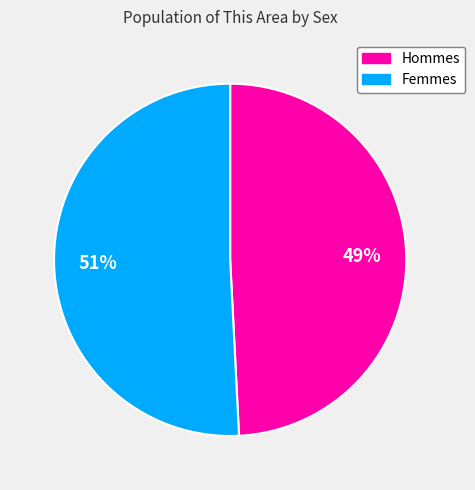

To the nearest percent, what is the difference between the largest and smallest slice percentages?

2%